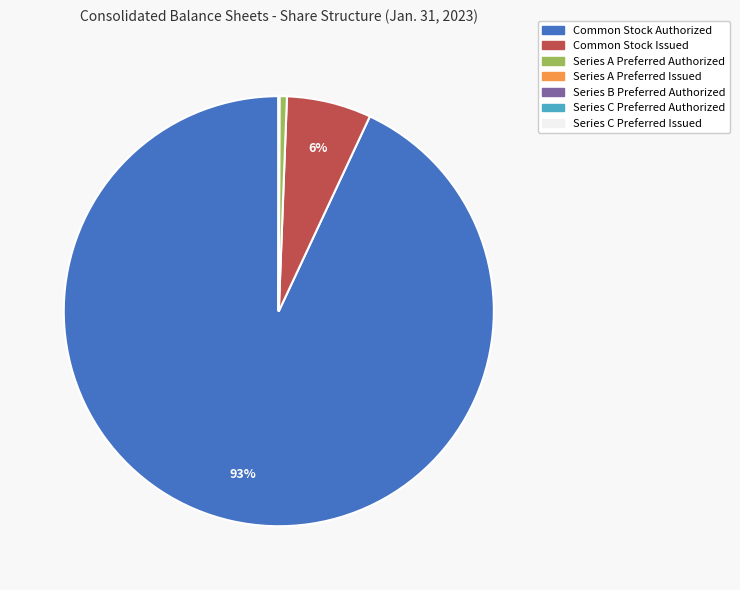

Approximately how many times larger is the value at Common Stock Issued compared to Common Stock Authorized?

0.1